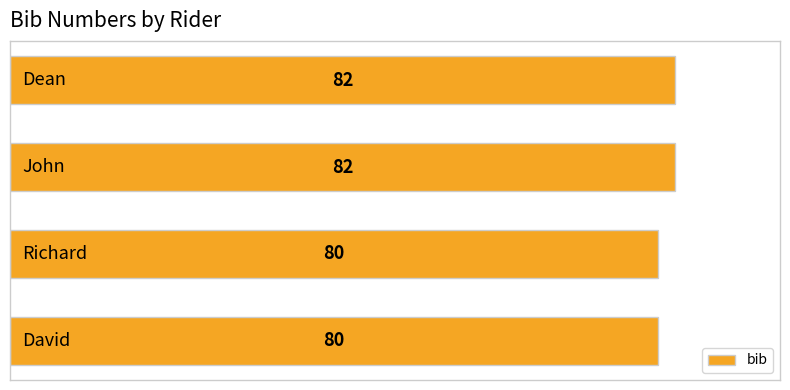

Count the values in the range 80 to 82.

4